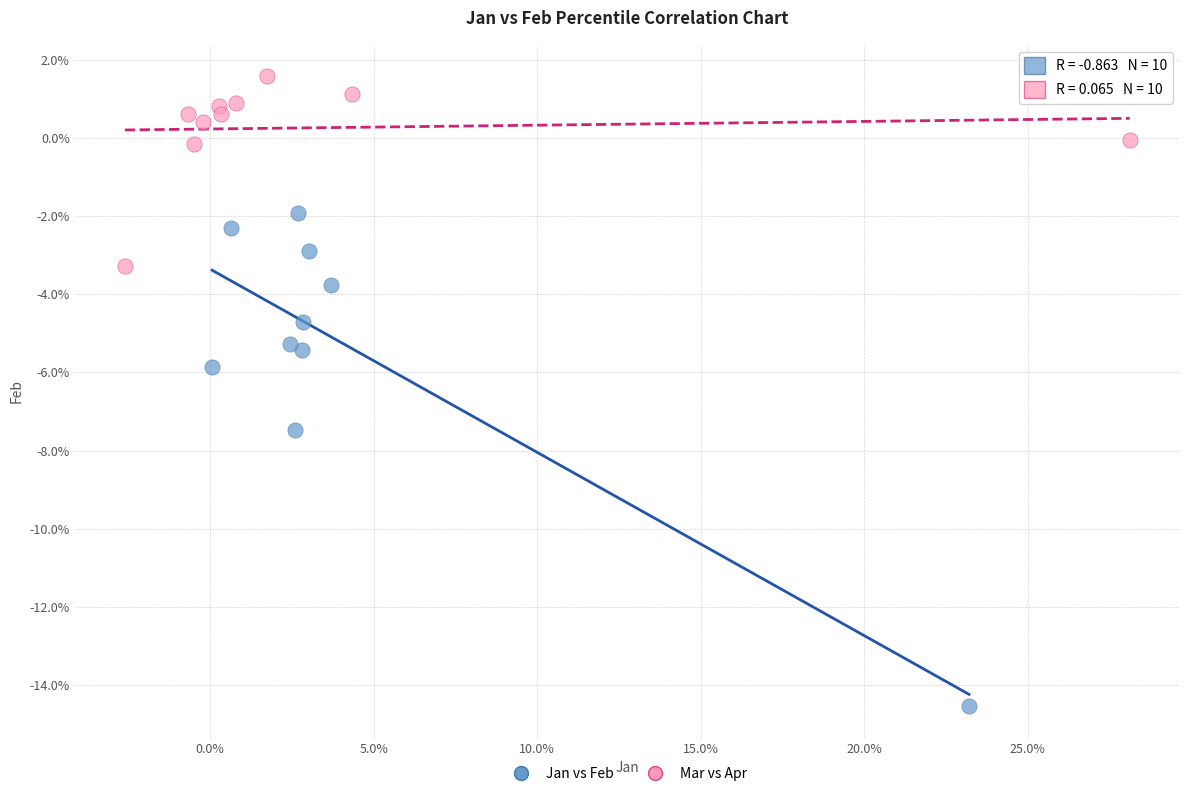

Which series contains the highest Y value?

Mar vs Apr